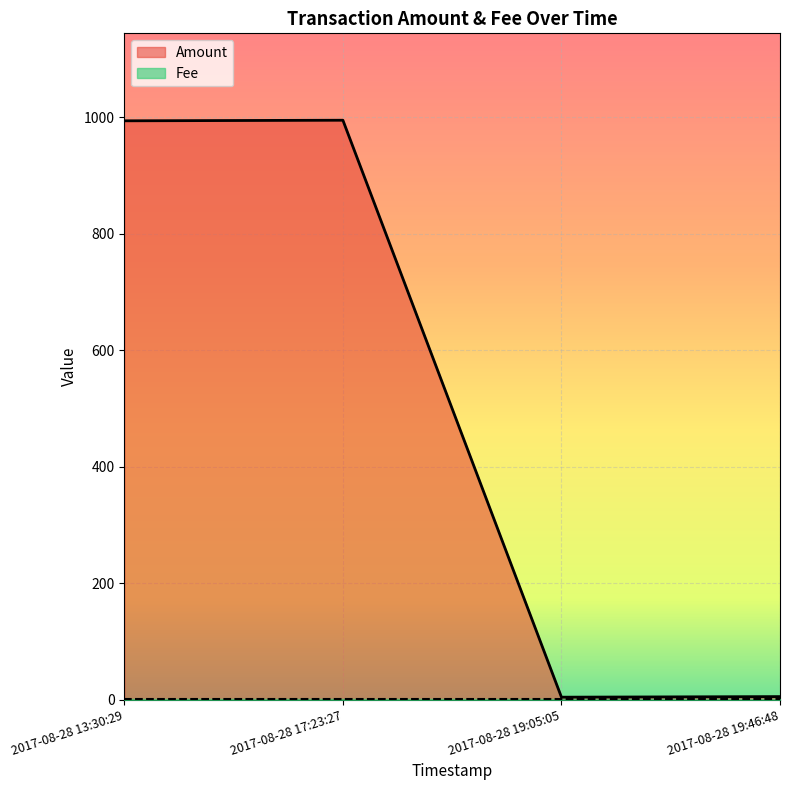

Rank the categories by value from highest to lowest.

2017-08-28 17:23:27, 2017-08-28 13:30:29, 2017-08-28 19:46:48, 2017-08-28 19:05:05